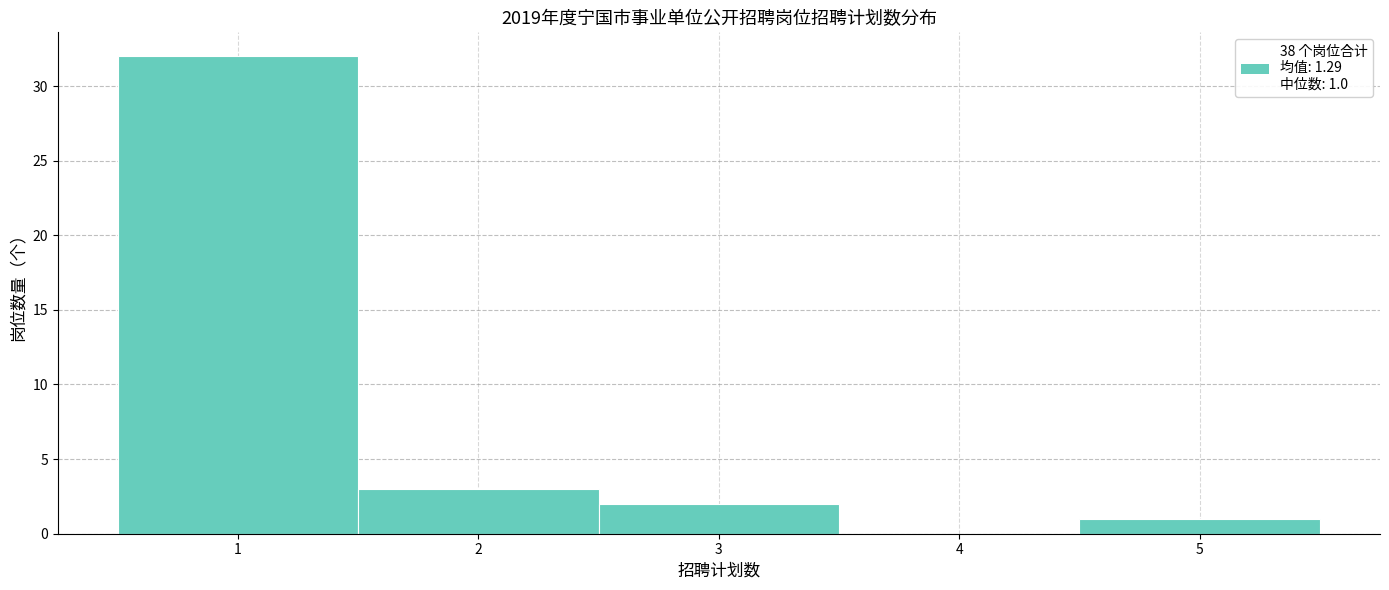

Which range on the x-axis has the tallest bar?

0.5 to 1.5